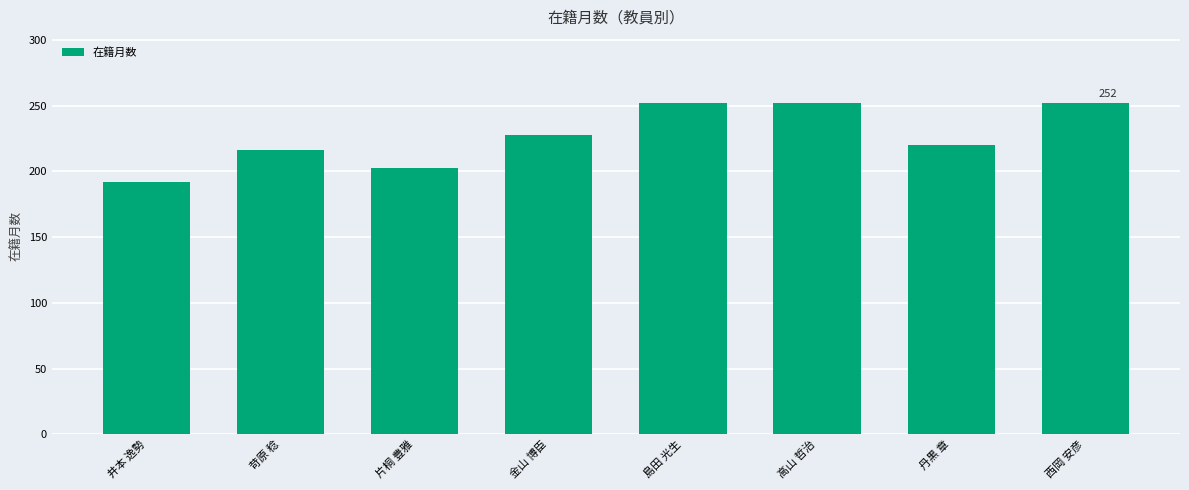

What is the value of the 6th bar from the left?

252